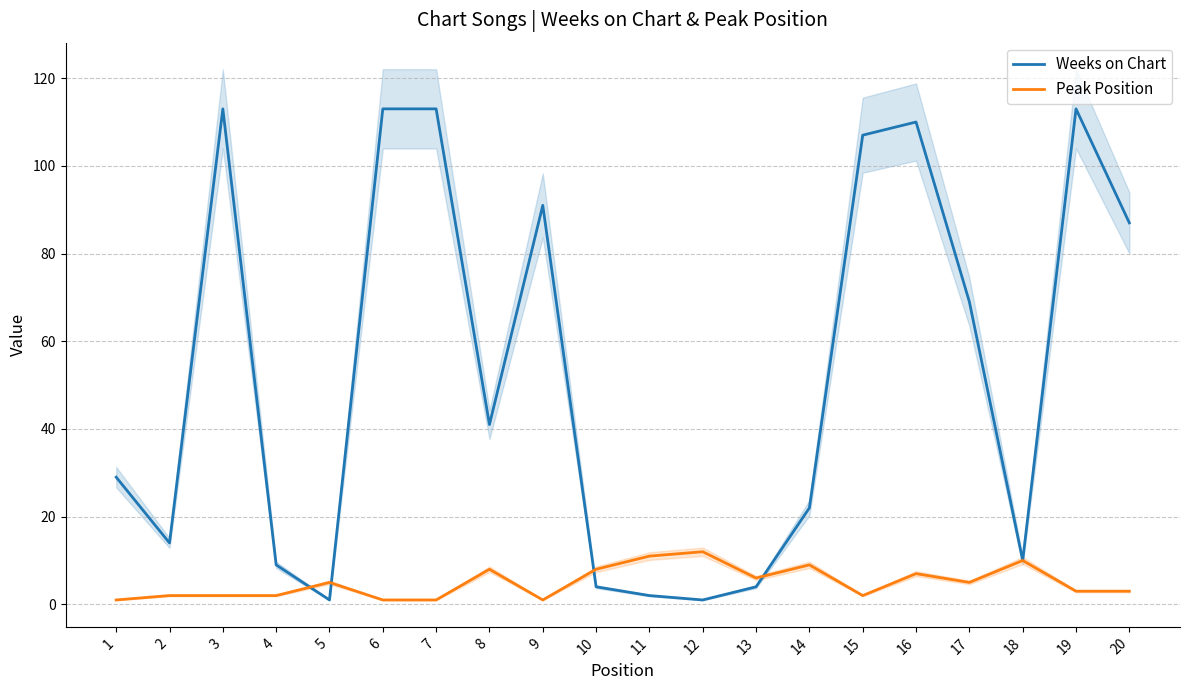

At which category is the sum across all series the highest?

16